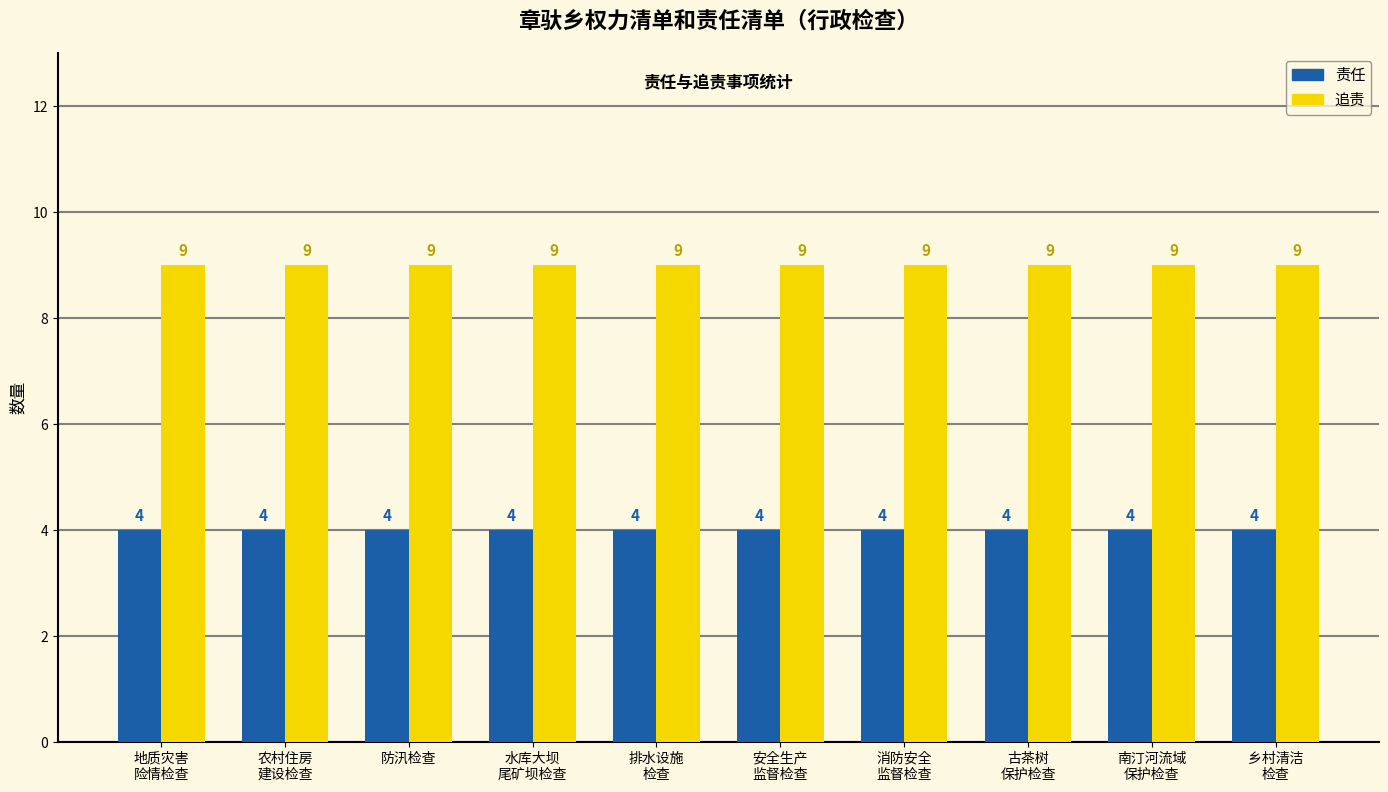

The 追责 series shows 9 at 消防安全
监督检查. True or false?

True